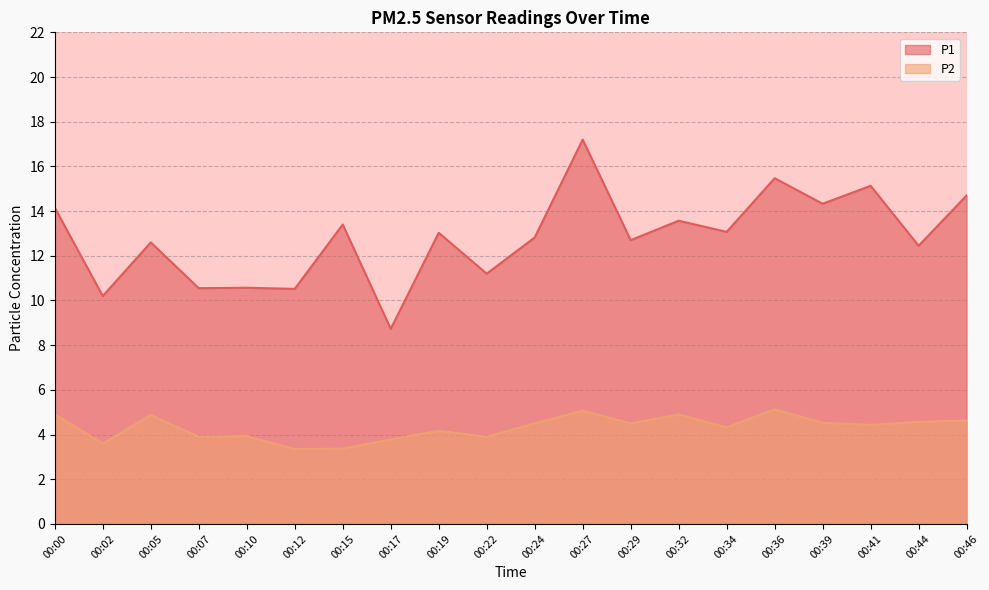

Reading right to left, what are all the values shown in this chart?

P1: 14.7	12.4	15.1	14.3	15.5	13.1	13.6	12.7	17.2	12.8	11.2	13.0	8.7	13.4	10.5	10.6	10.6	12.6	10.2	14.2
P2: 4.6	4.6	4.4	4.5	5.1	4.3	4.9	4.5	5.1	4.5	3.9	4.2	3.8	3.4	3.4	3.9	3.9	4.9	3.6	4.9